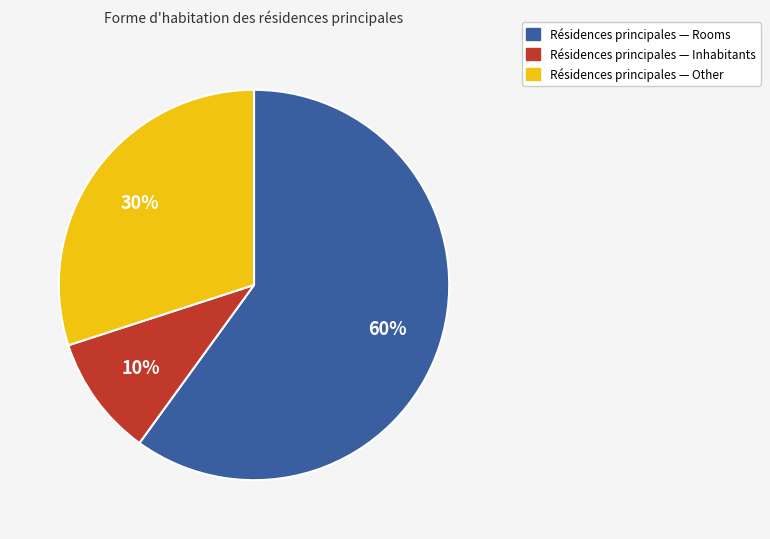

To the nearest percent, what is the average slice percentage?

33%